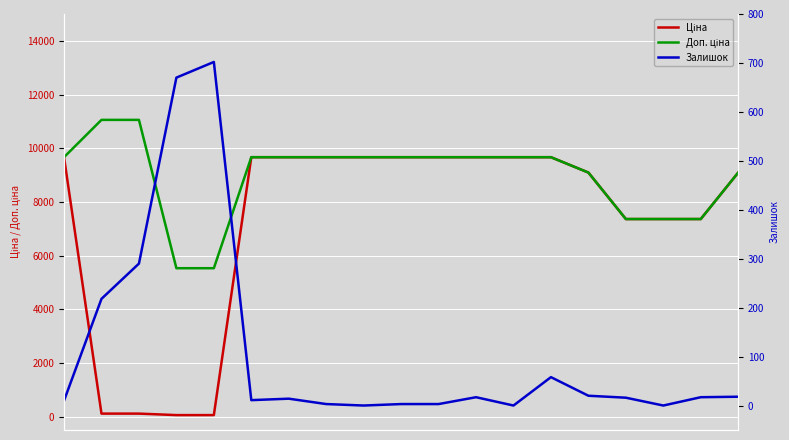

What is the spread (max minus min) of values at 0?

9654.7